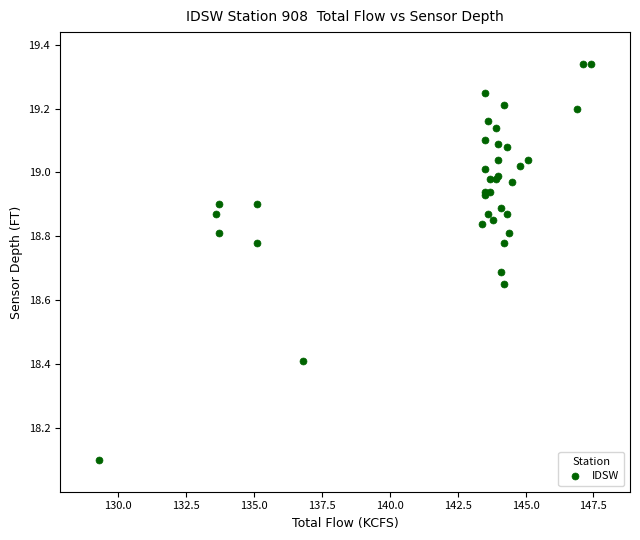

What Y value in the scatter plot is closest to 18?

18.1